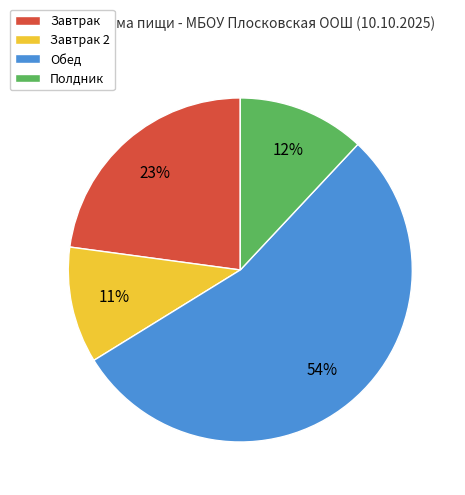

True or false: Обед accounts for 54% of the total.

True